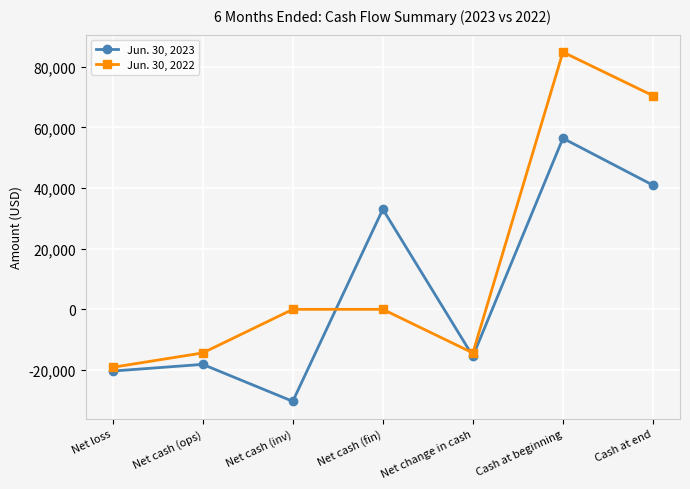

Rank the series by their maximum value, from lowest to highest.

Jun. 30, 2023, Jun. 30, 2022